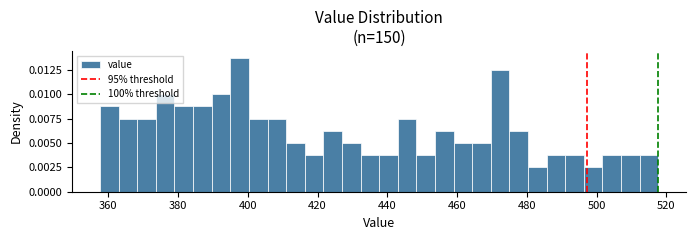

Read against the x-axis, roughly where is the centre of the tallest bar?

398